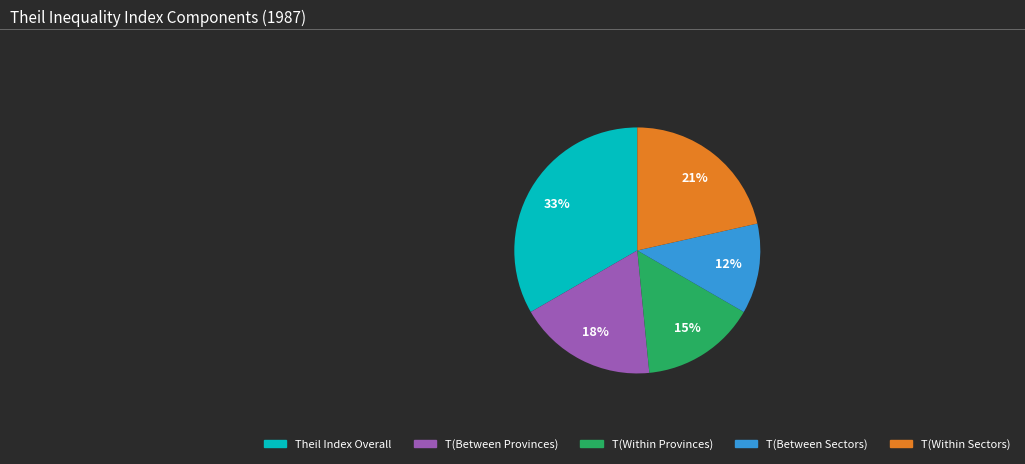

Combined, do T(Between Provinces) and T(Within Provinces) account for over 50%?

No